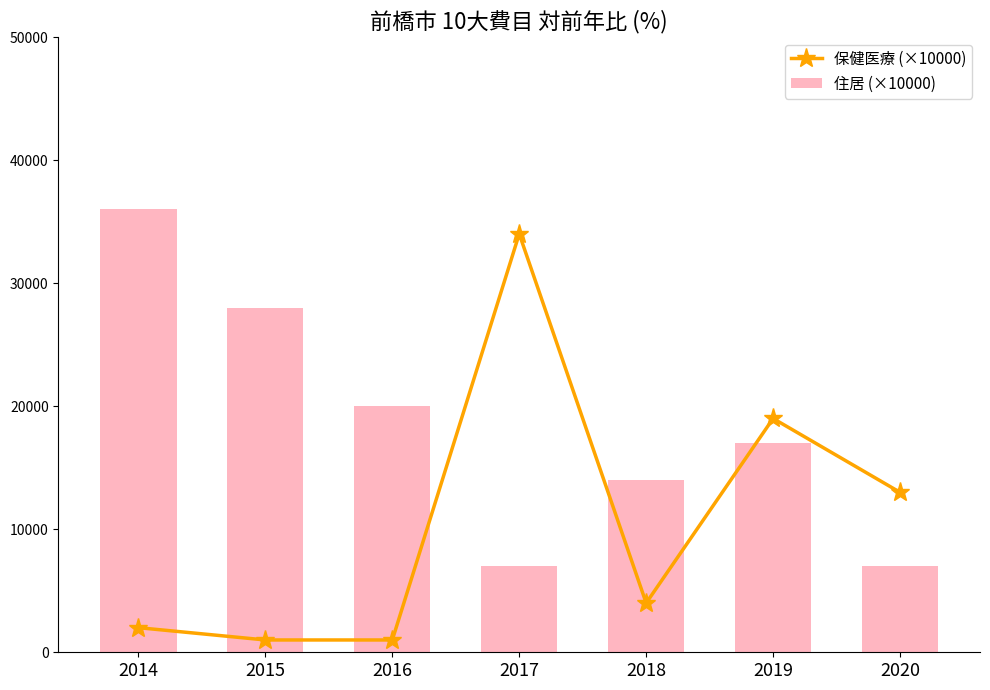

Between 2017 and 2020, which series saw the biggest shift?

保健医療 (×10000)